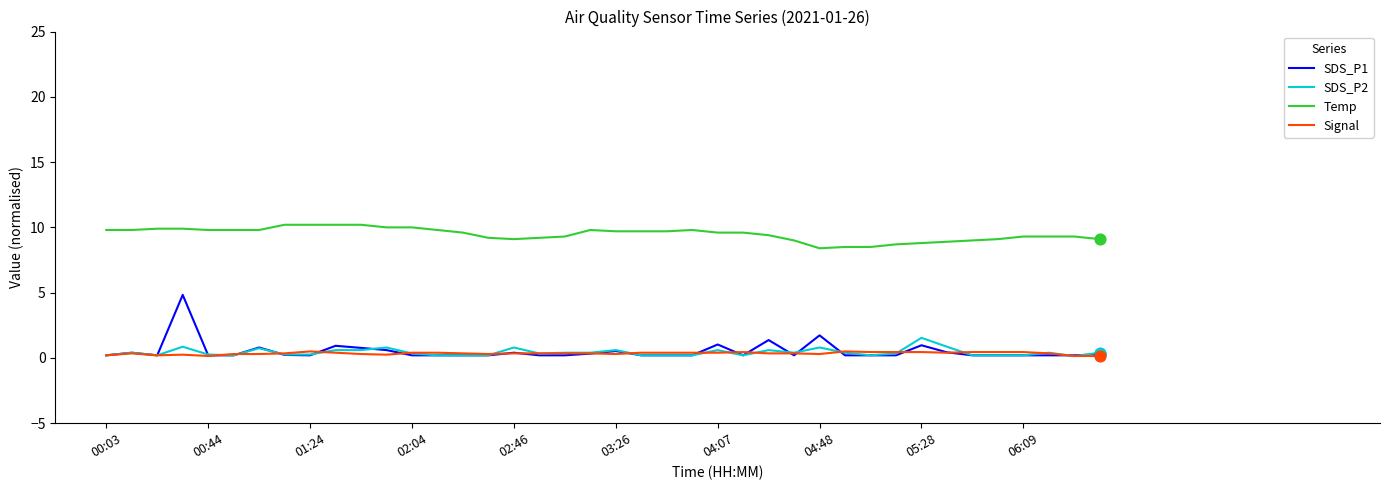

Which series has the widest spread of values?

SDS_P1